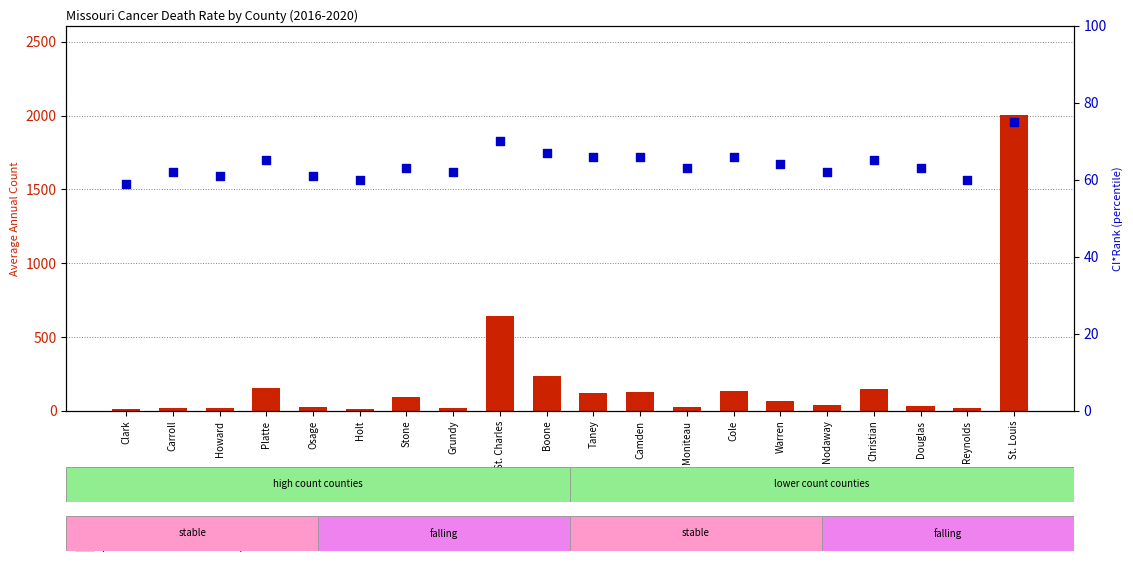

Which series has the largest total across all categories?

count